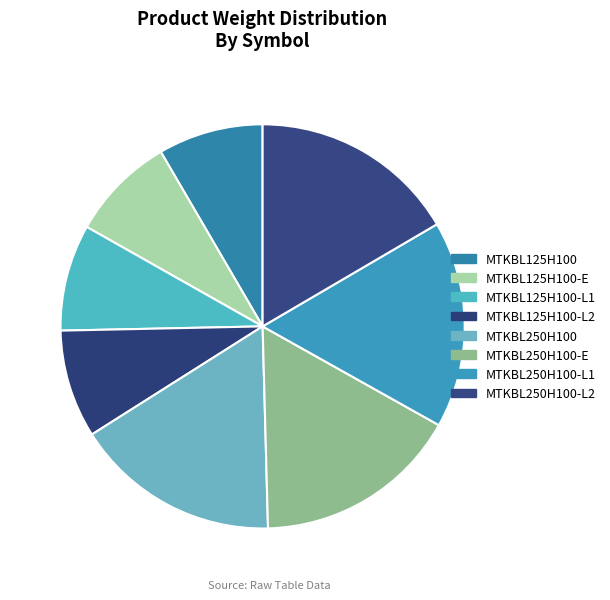

True or false: MTKBL125H100 accounts for 8% of the total.

True